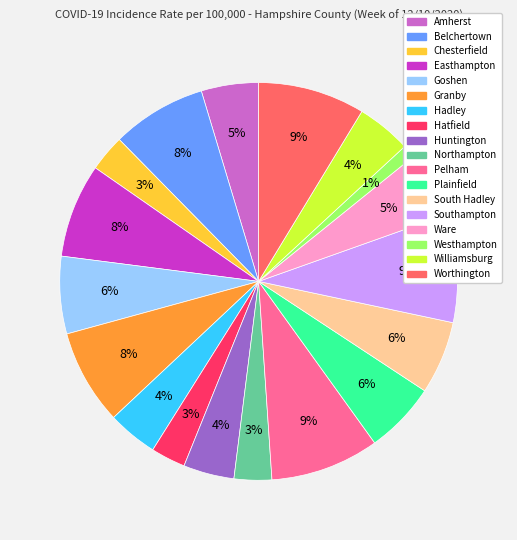

To the nearest percent, what is the difference between the largest and smallest slice percentages?

8%